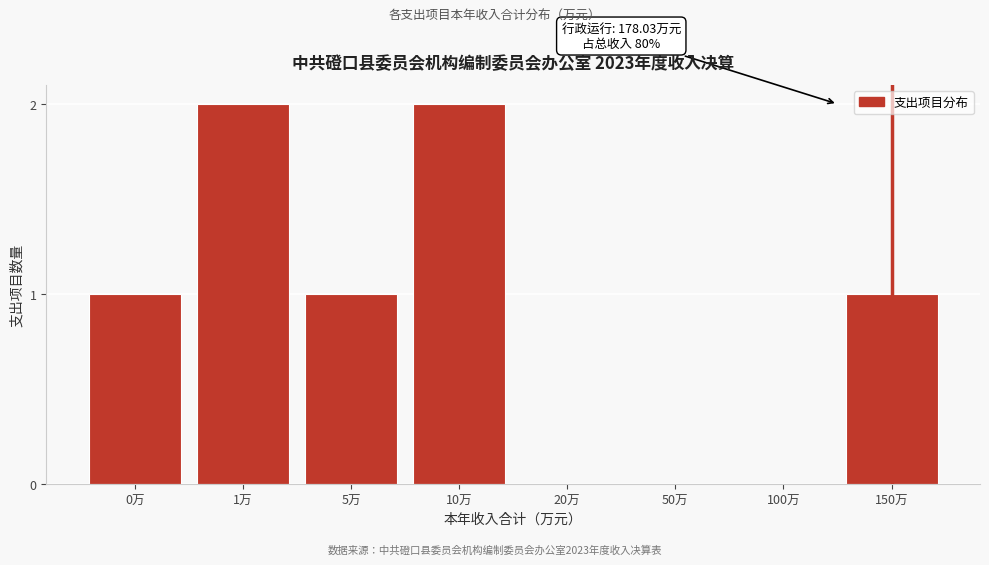

Reading left to right, transcribe all the data shown in this chart.

0万=1	1万=2	5万=1	10万=2	20万=0	50万=0	100万=0	150万=1